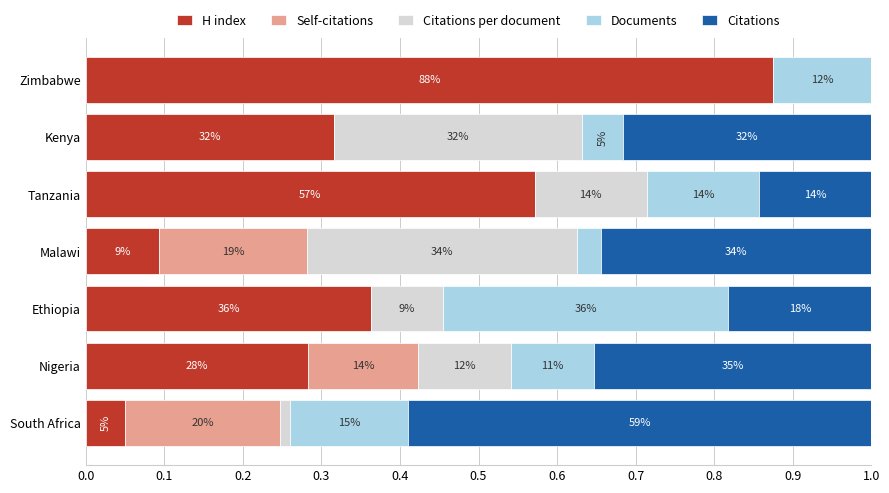

What are all the series names shown in the legend?

H index, Self-citations, Citations per document, Documents, Citations